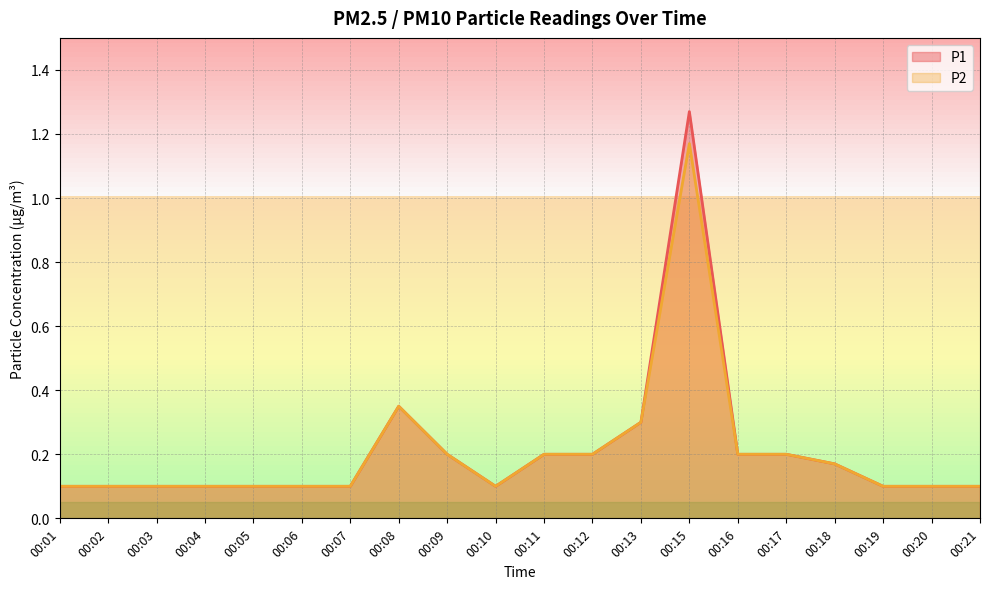

What is the average value of the P1 series?

0.2